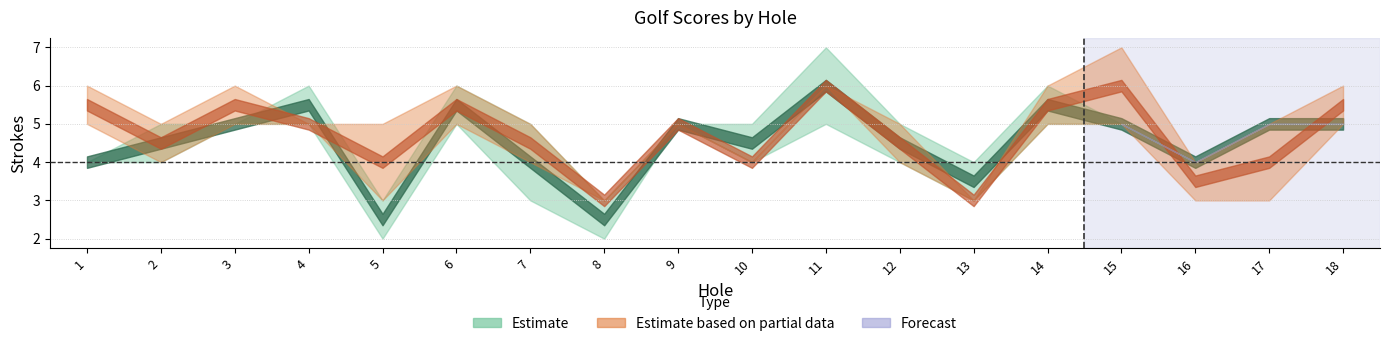

At which label is Kiaha closest to 4?

1